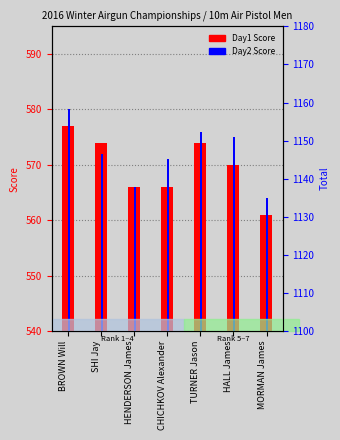

List the series in order of their overall mean, highest first.

Day2 Score, Day1 Score